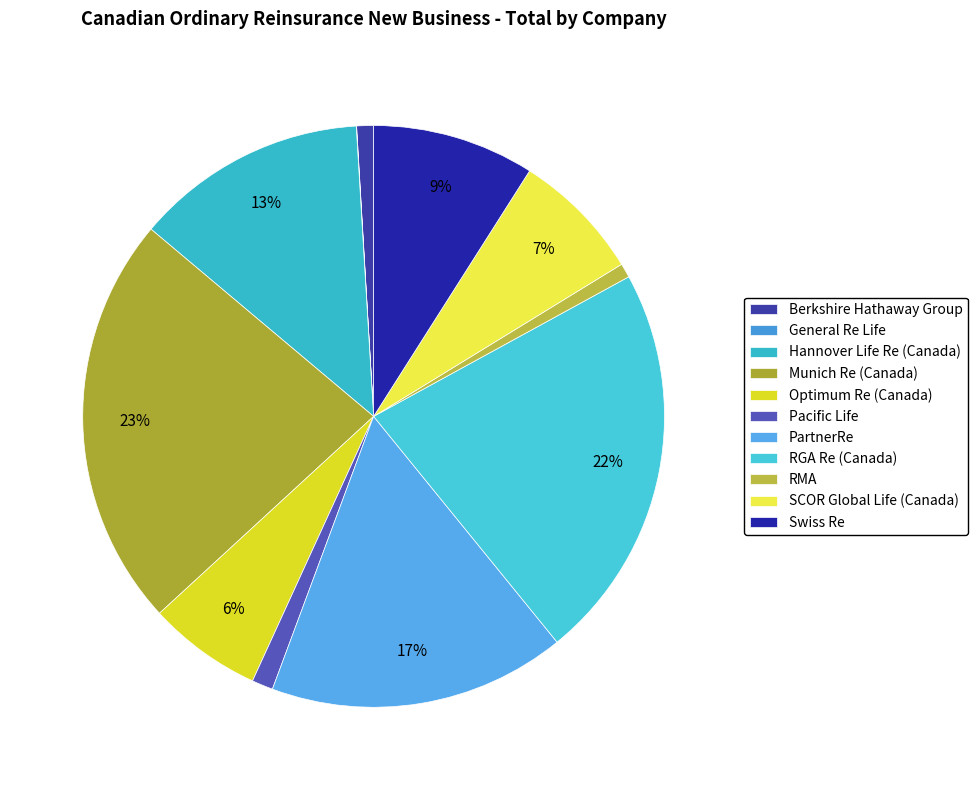

Count the number of slices in the pie.

11